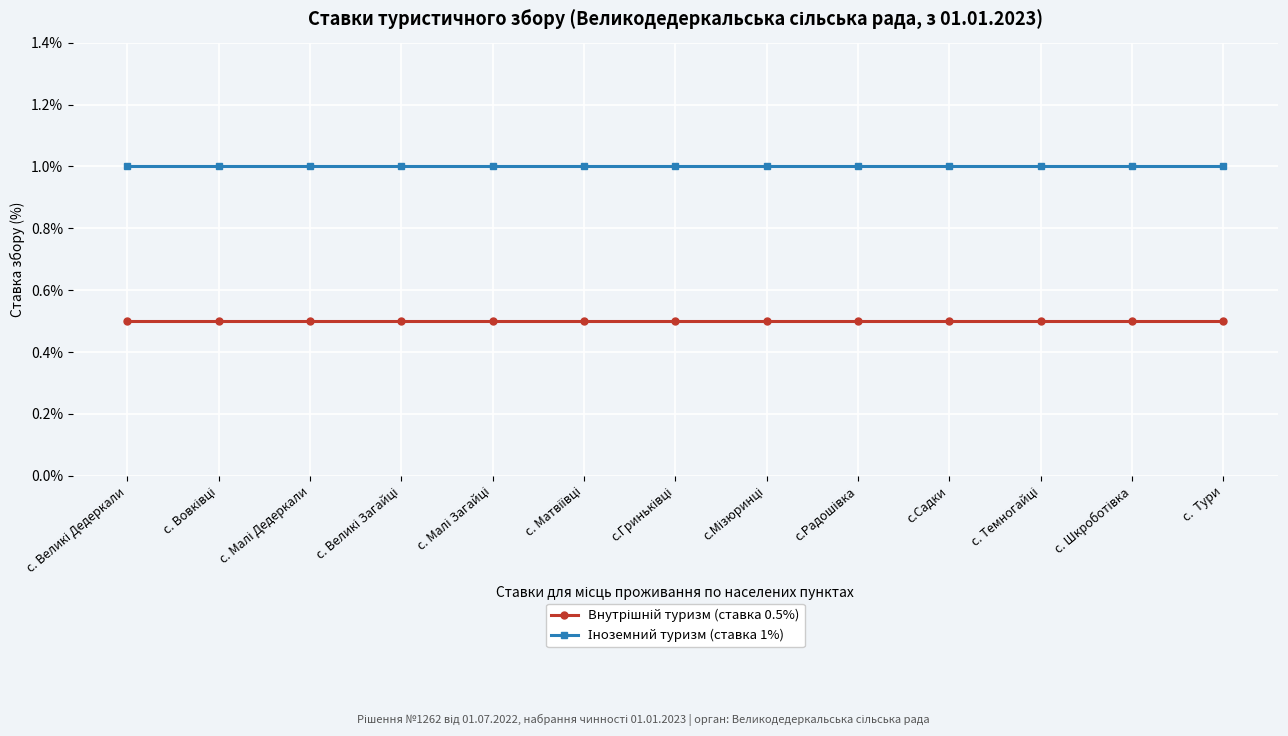

What is the minimum value shown in the chart?

0.5